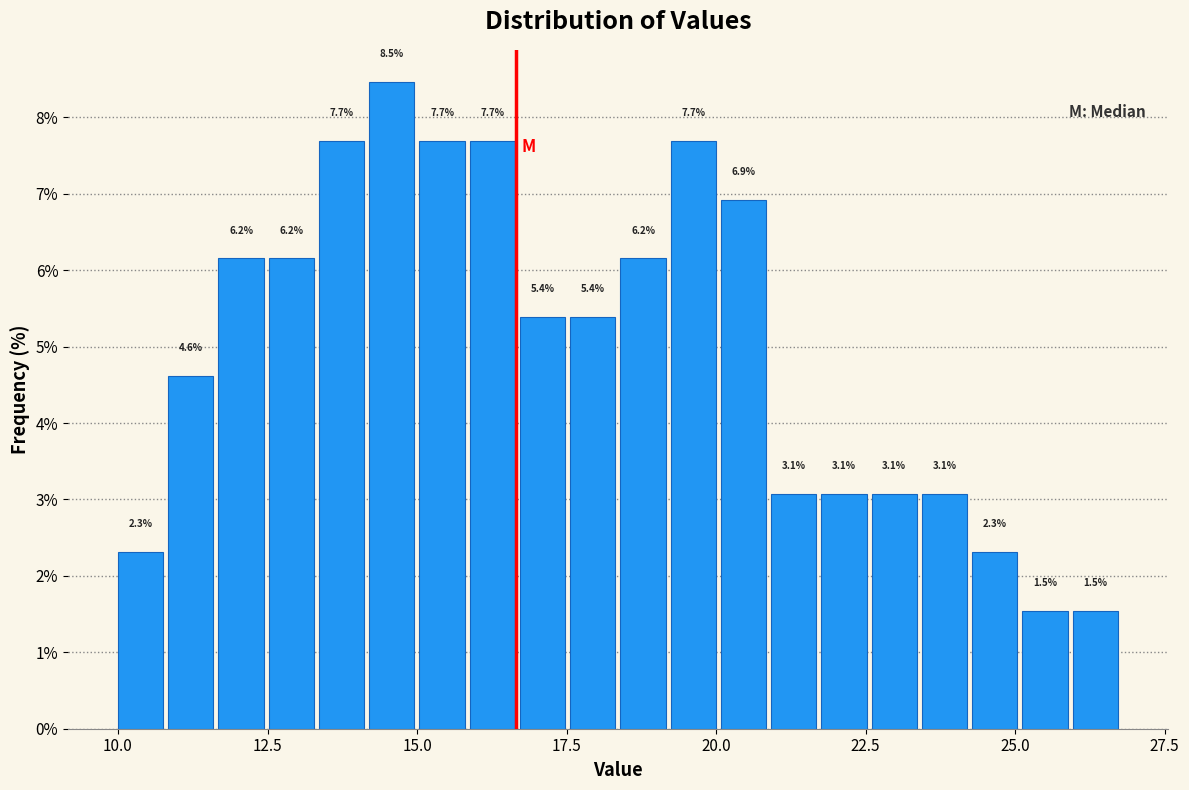

Around what value on the x-axis is the tallest bar? Give the approximate position of its centre, as read against the axis.

14.5